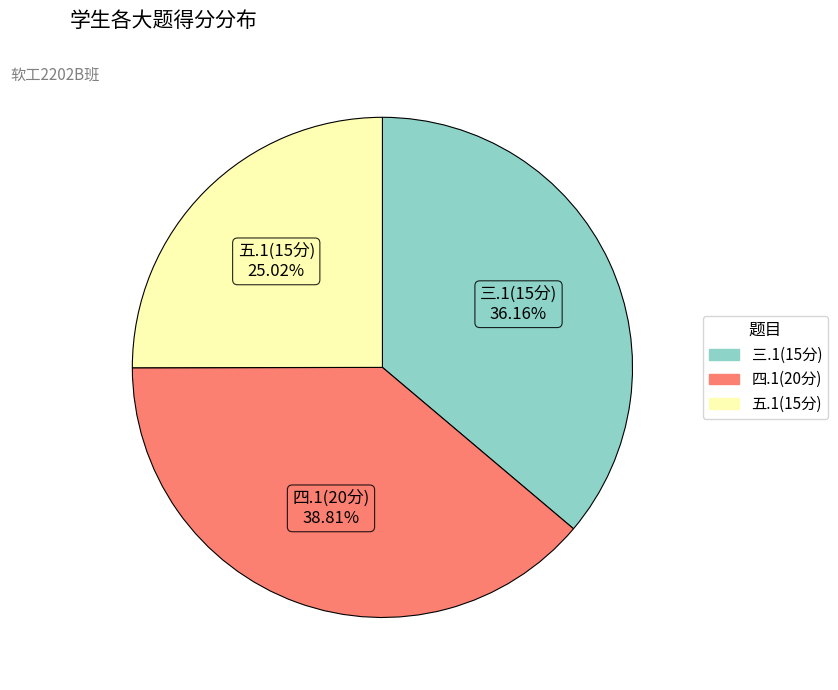

Does any single category account for the majority?

No